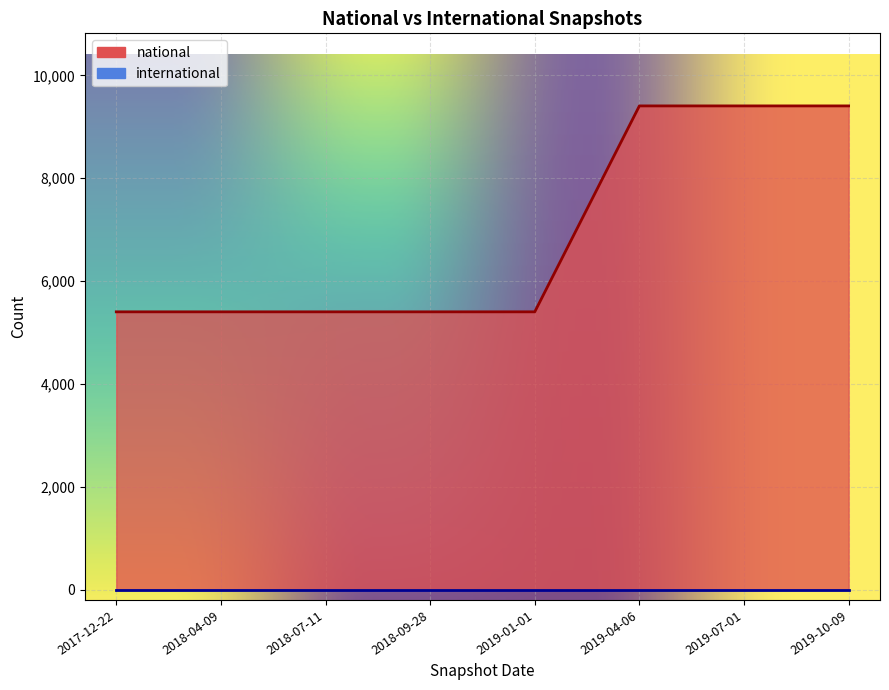

What is the value of the 8th point from the left?

9405